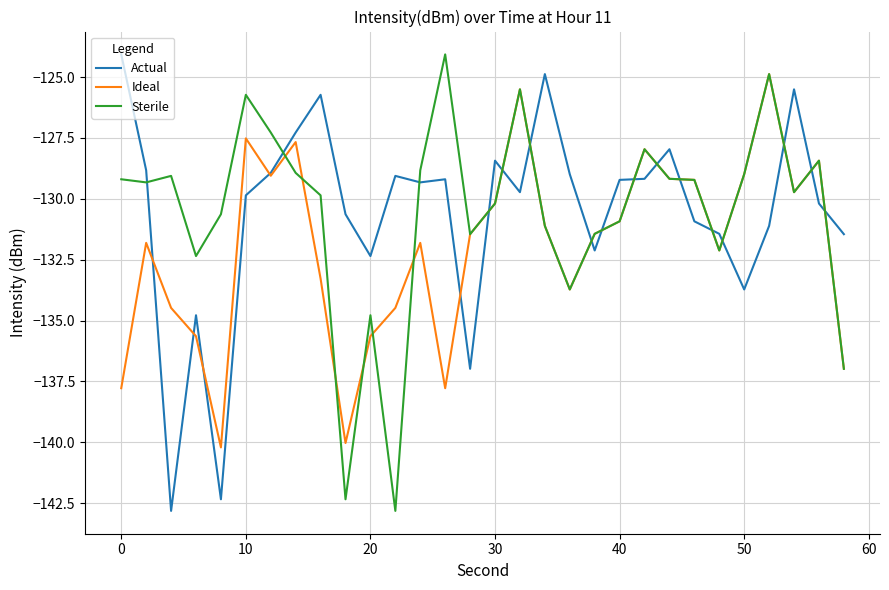

True or false: Sterile and Actual intersect in this chart.

True